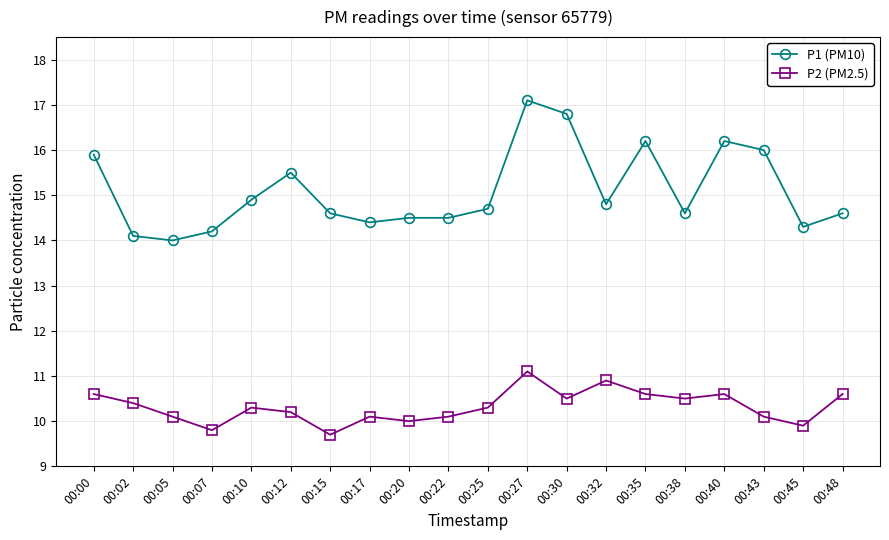

The value of P1 (PM10) at 00:27 is 17.1. True or false?

True